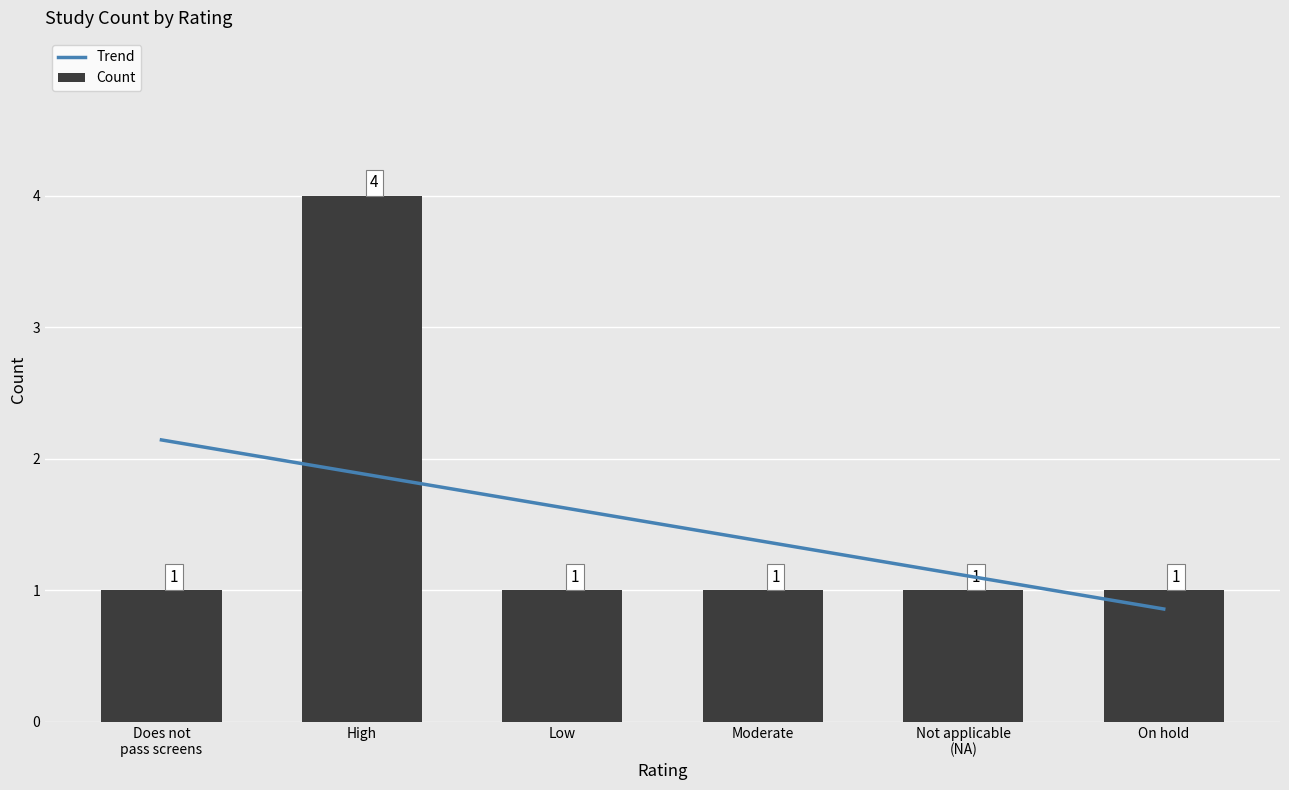

How many bars are there in total?

6